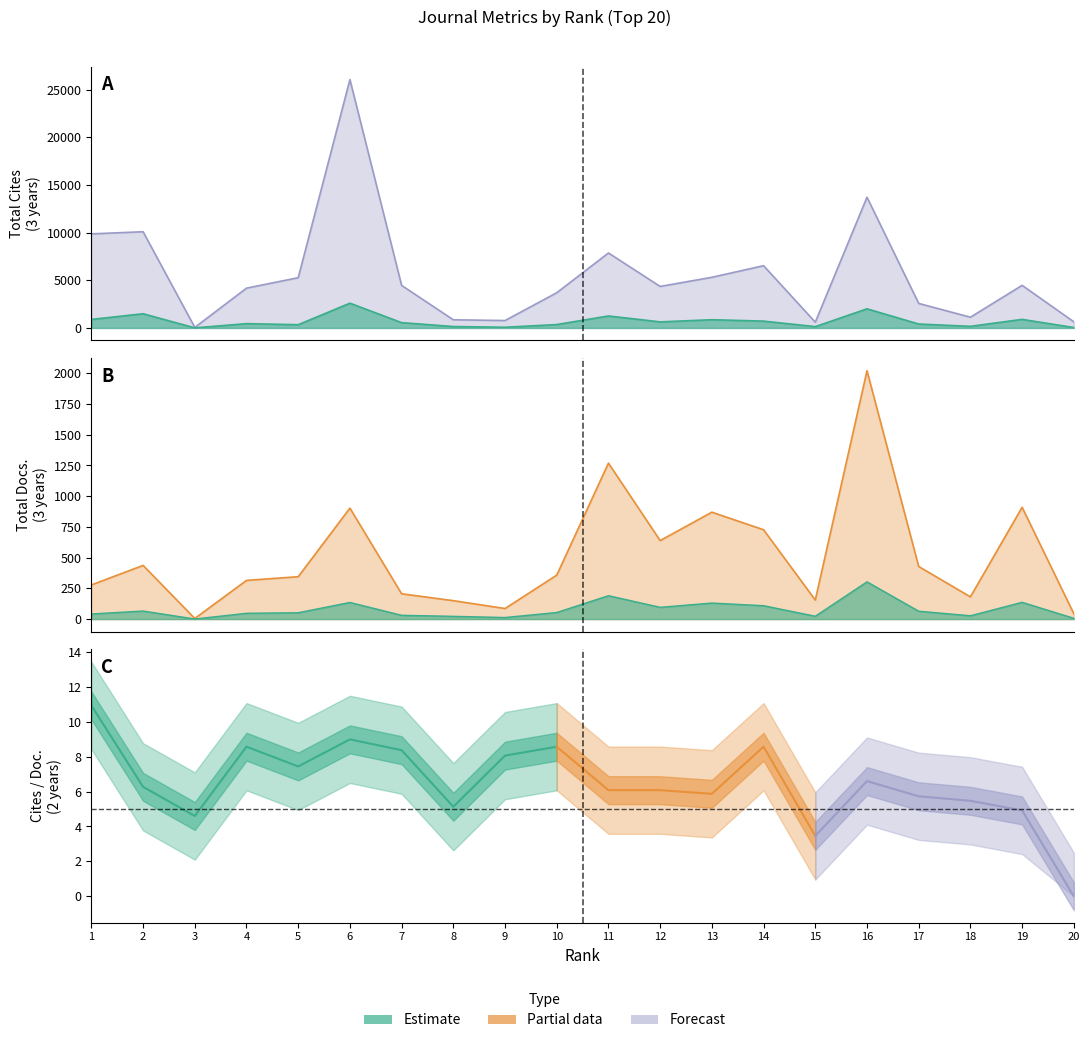

Is it true that Total Cites (3years) equals 4472 at 19?

True